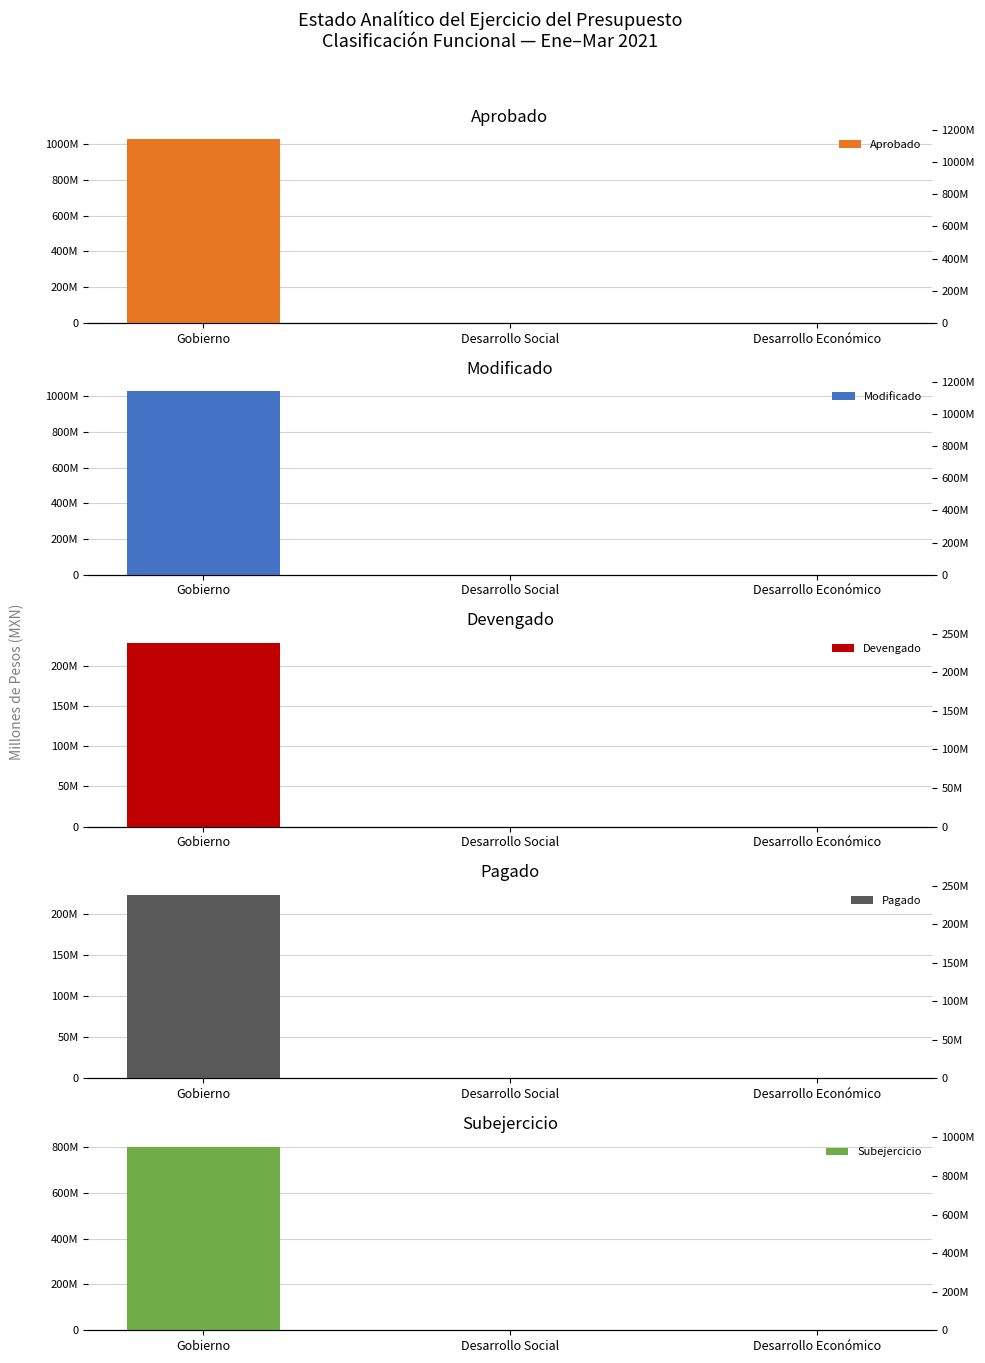

Which series has the largest total across all categories?

Aprobado